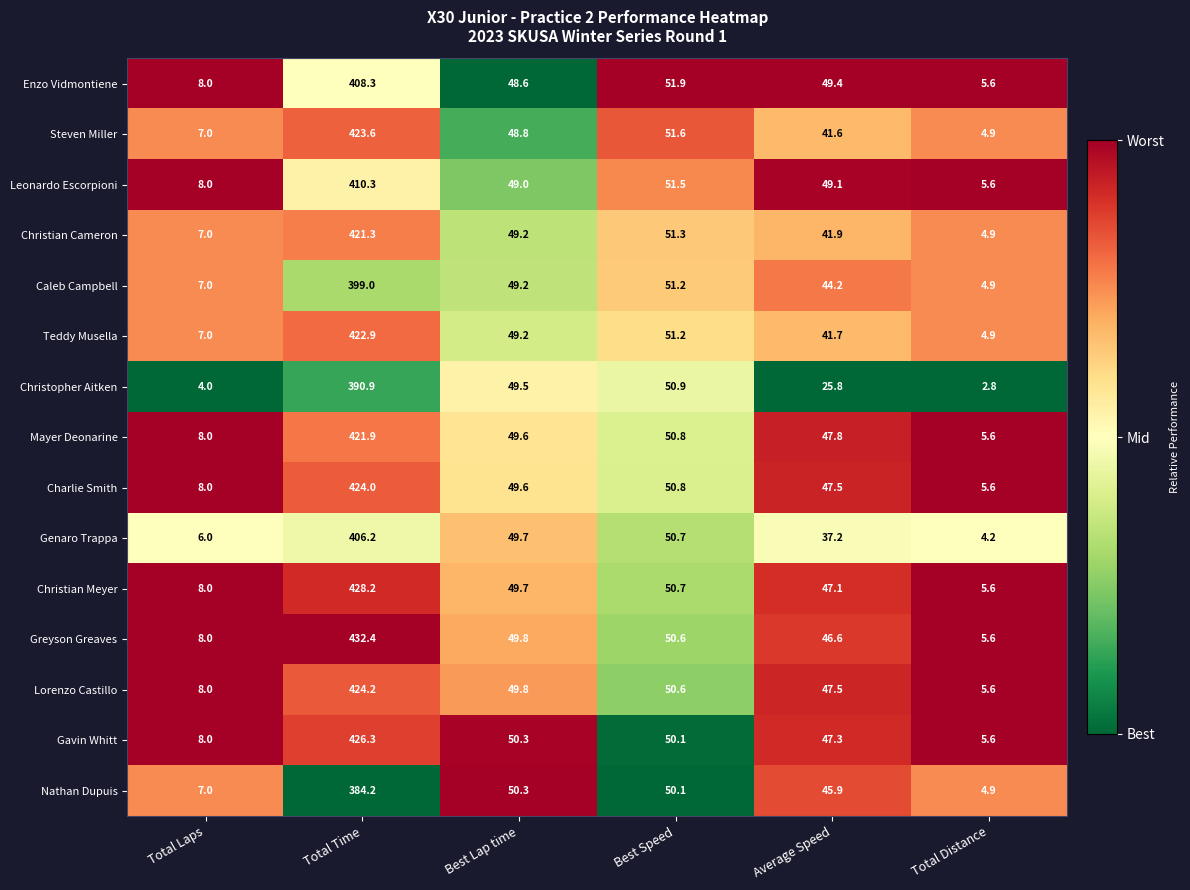

What is the total value across all series at Total Time?

6223.7